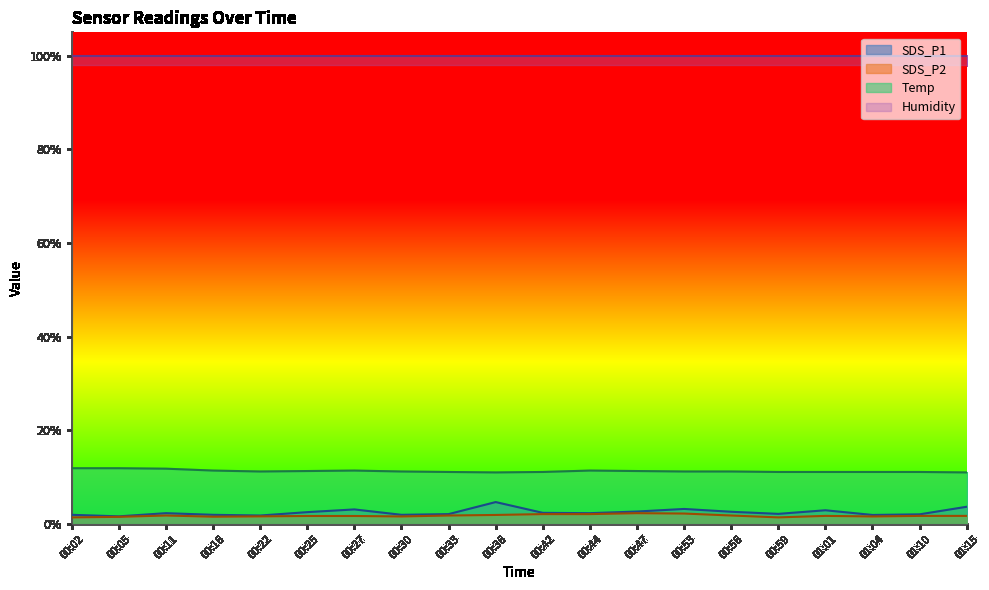

True or false: Temp and SDS_P1 intersect in this chart.

False